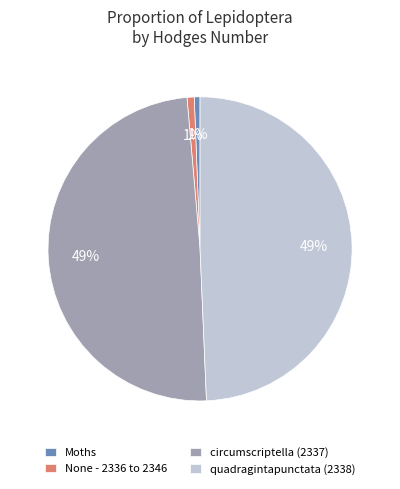

To the nearest percent, what is the average slice percentage?

25%